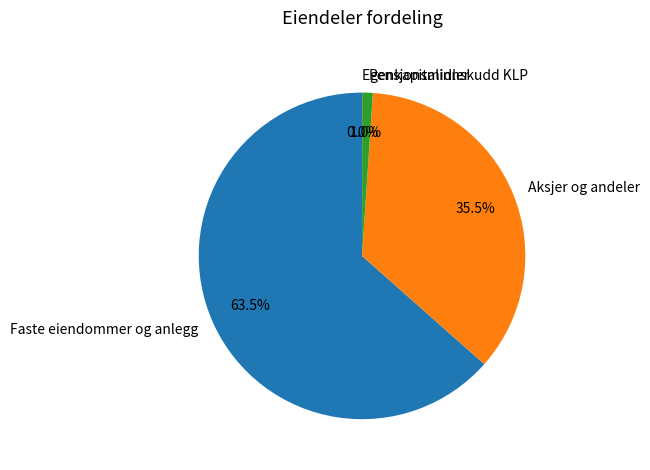

Does Faste eiendommer og anlegg account for over 50% of the chart?

Yes